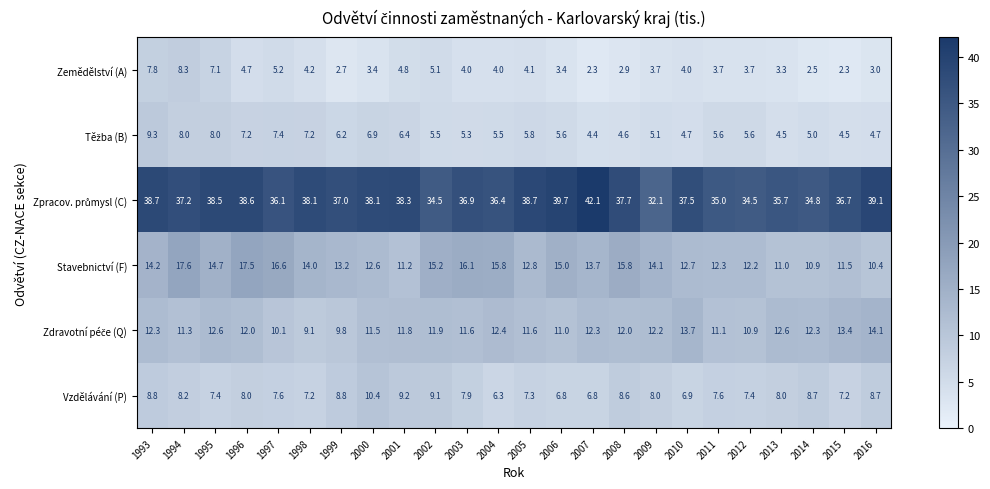

How many data points in Zemědělství (A) are less than 4?

12